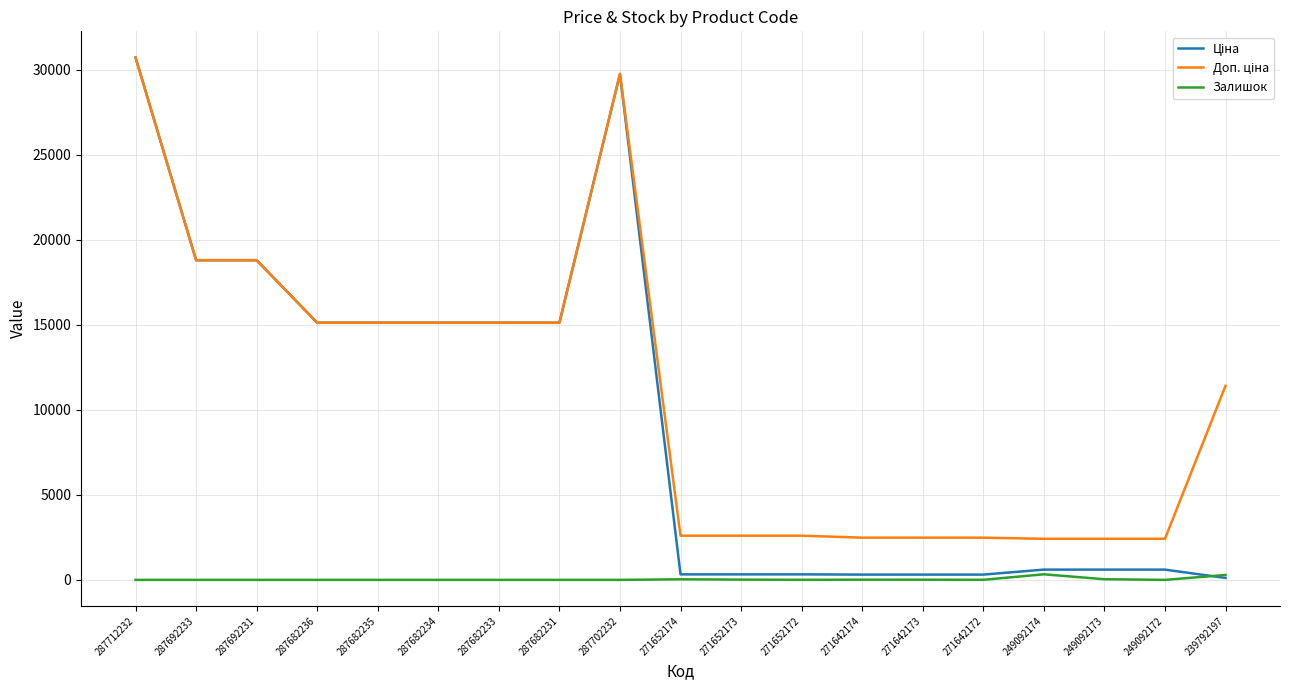

The Залишок series shows 0.0 at 287692233. True or false?

True